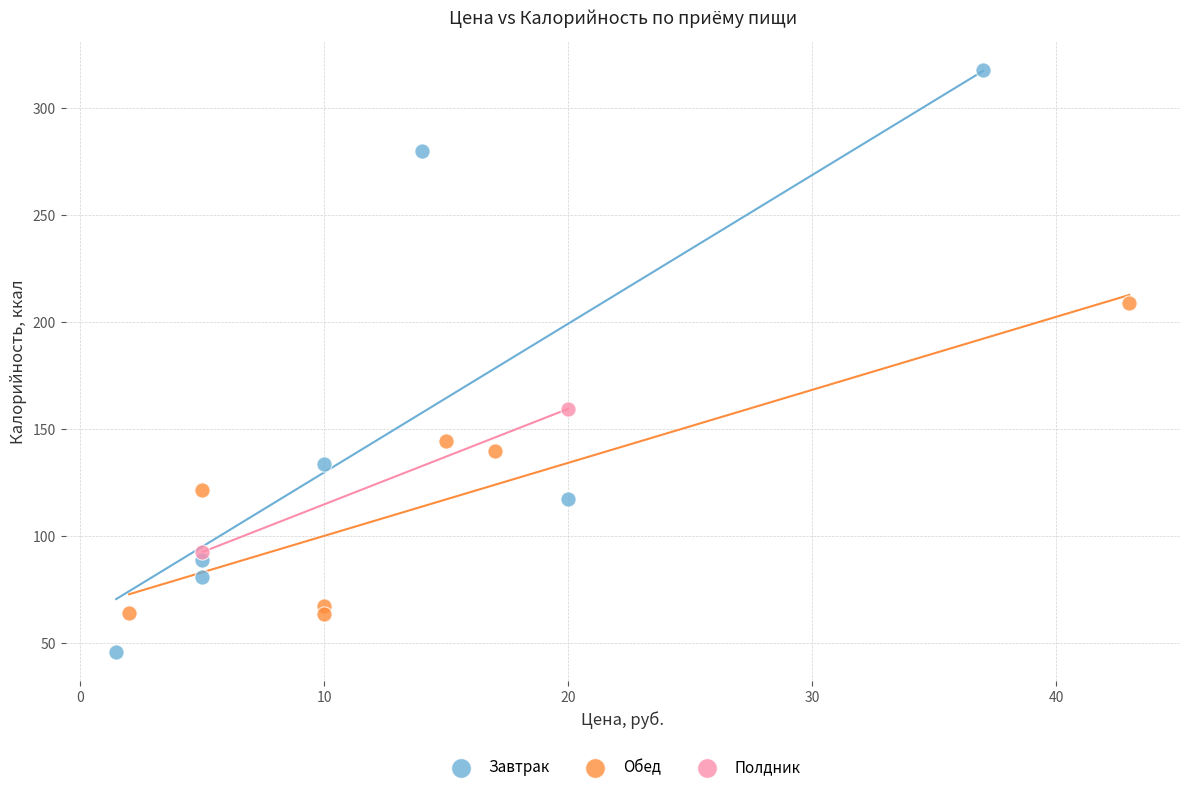

Which series reaches the minimum Y coordinate?

Завтрак